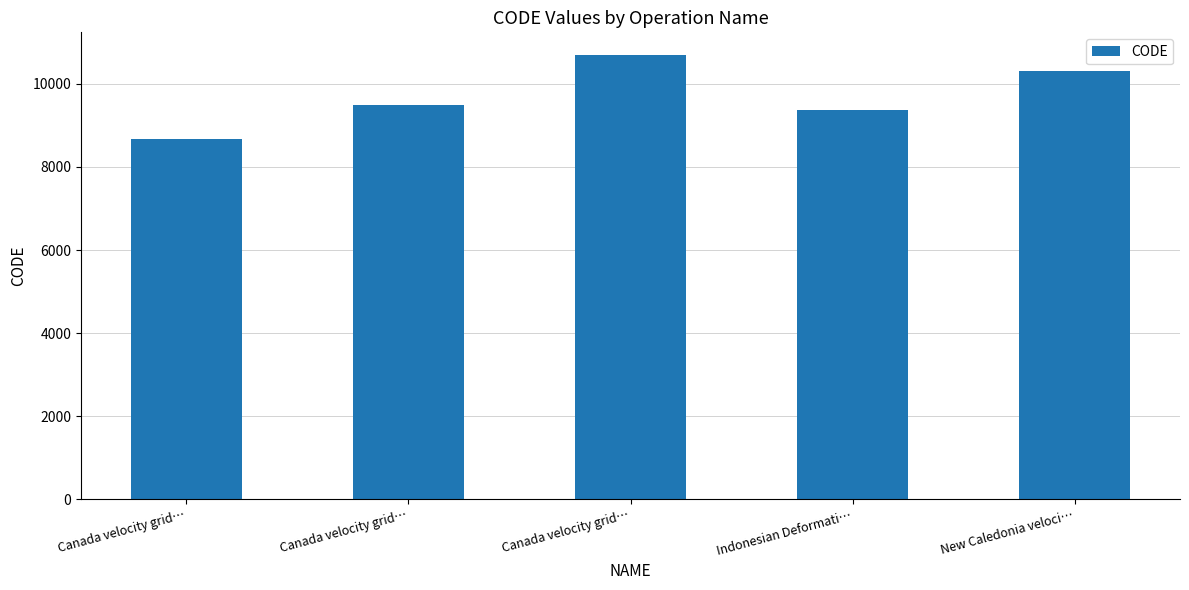

At which category does the chart reach its peak across all series?

Canada velocity grid…